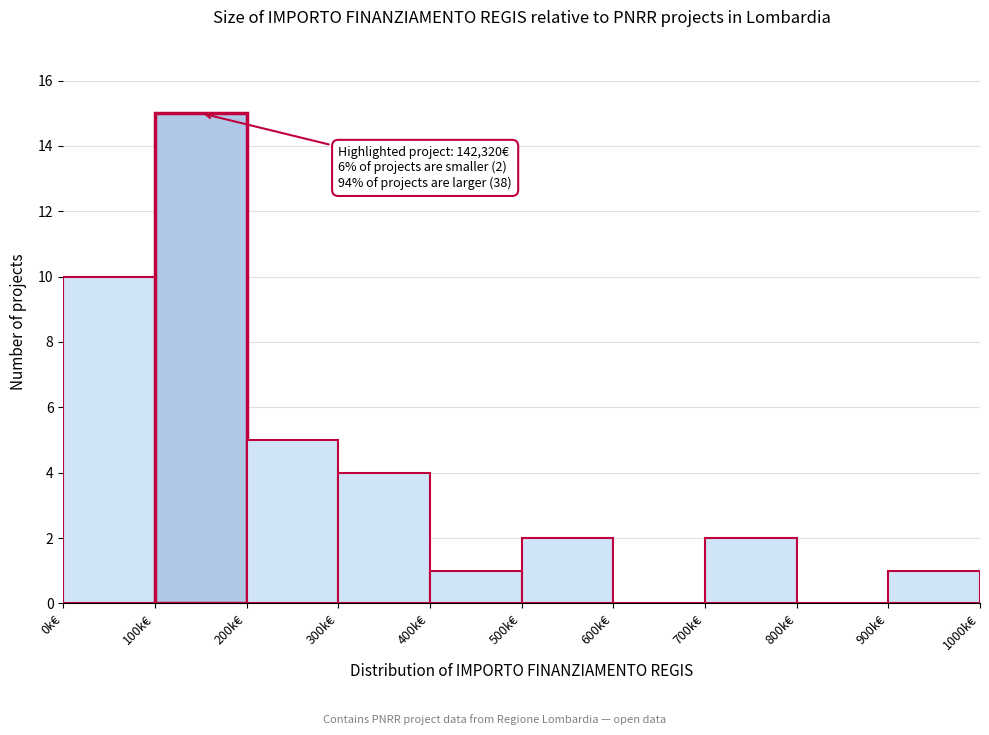

Reading left to right, extract all data points from this chart.

0k€=10	100k€=15	200k€=5	300k€=4	400k€=1	500k€=2	600k€=0	700k€=2	800k€=0	900k€=1